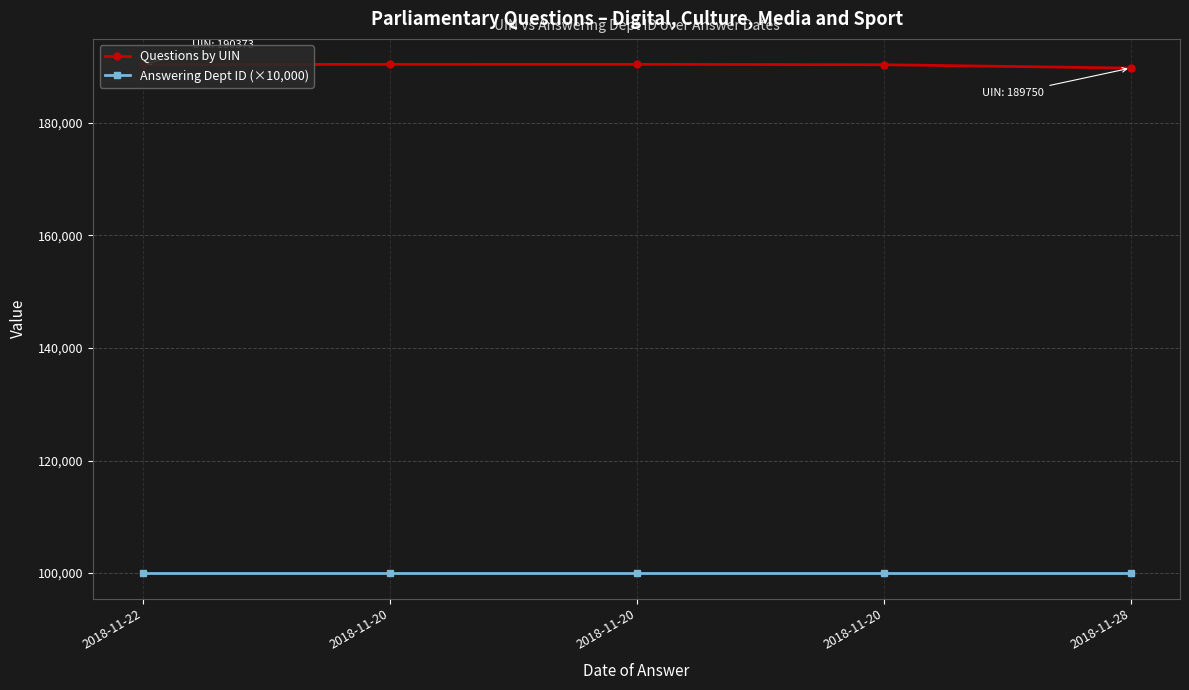

At 2018-11-20, list the series in order from smallest to largest.

Answering Dept ID (×10,000), Questions by UIN